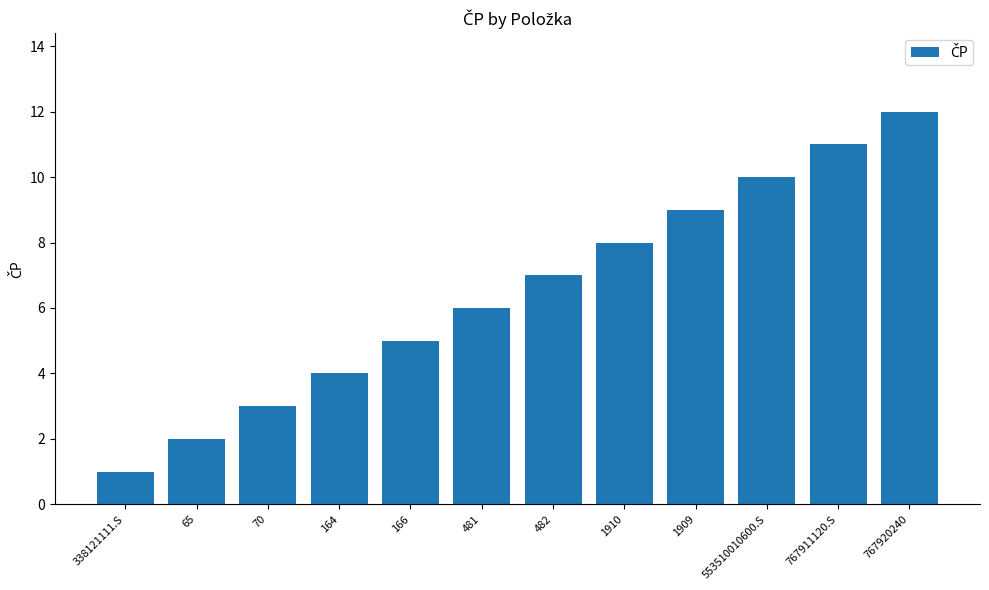

What is the label of the 1st bar from the left?

338121111.S